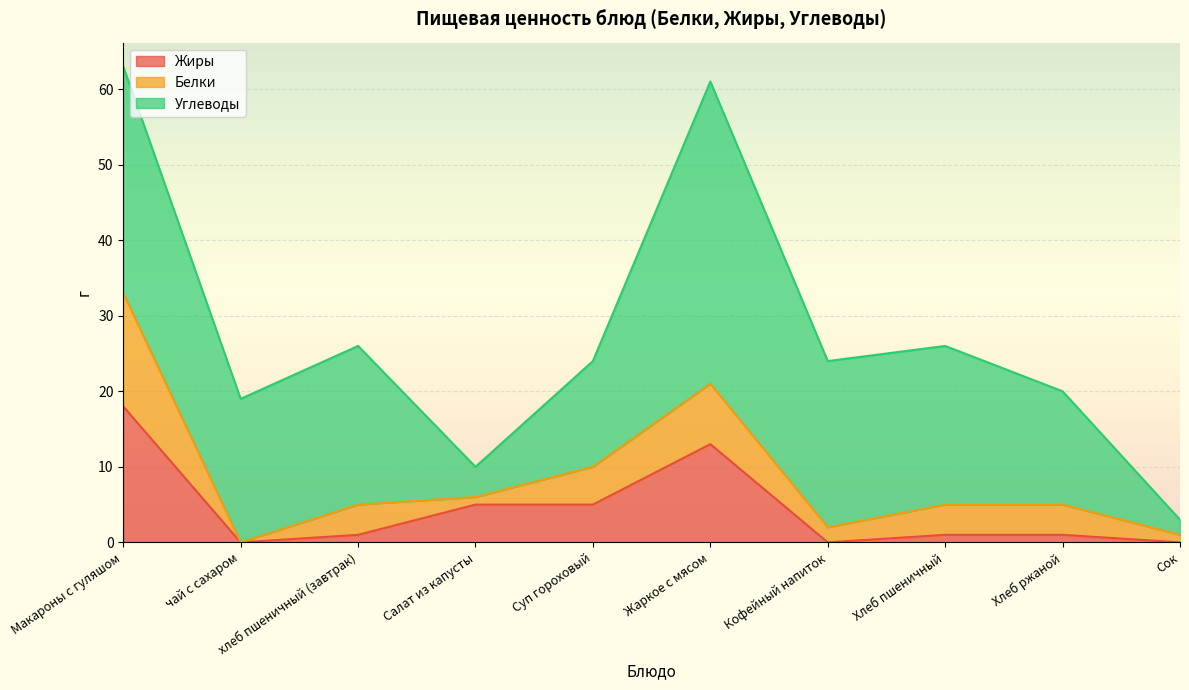

Reading left to right, extract all data points from this chart.

Жиры: 18	0	1	5	5	13	0	1	1	0
Белки: 15	0	4	1	5	8	2	4	4	1
Углеводы: 30	19	21	4	14	40	22	21	15	2